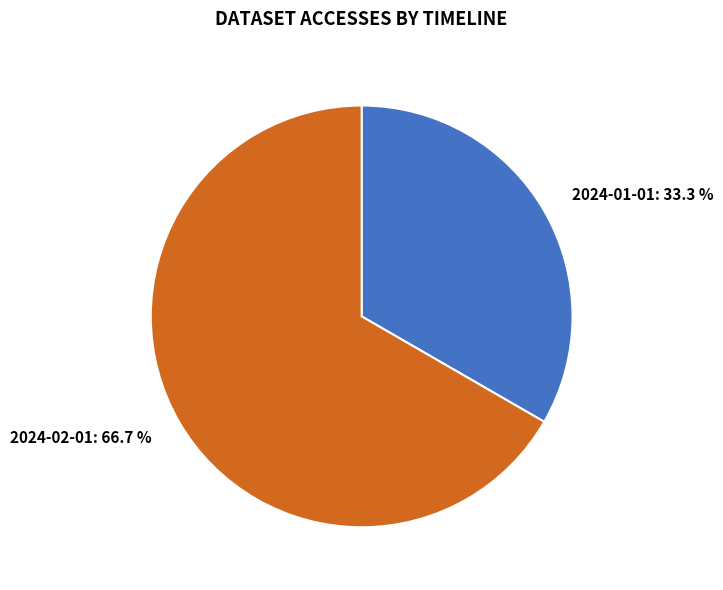

Combined, what portion of the pie is 2024-01-01 and 2024-02-01?

100.0%